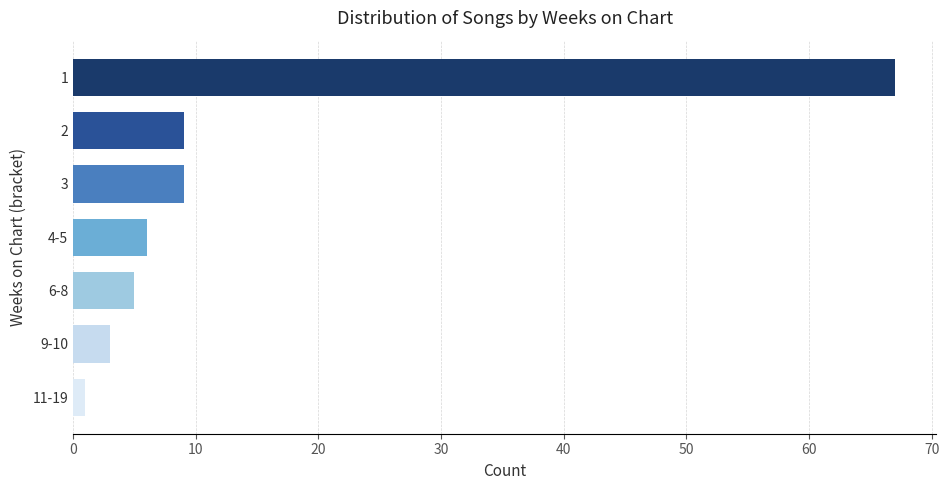

Reading bottom to top, transcribe all the data shown in this chart.

1	3	5	6	9	9	67